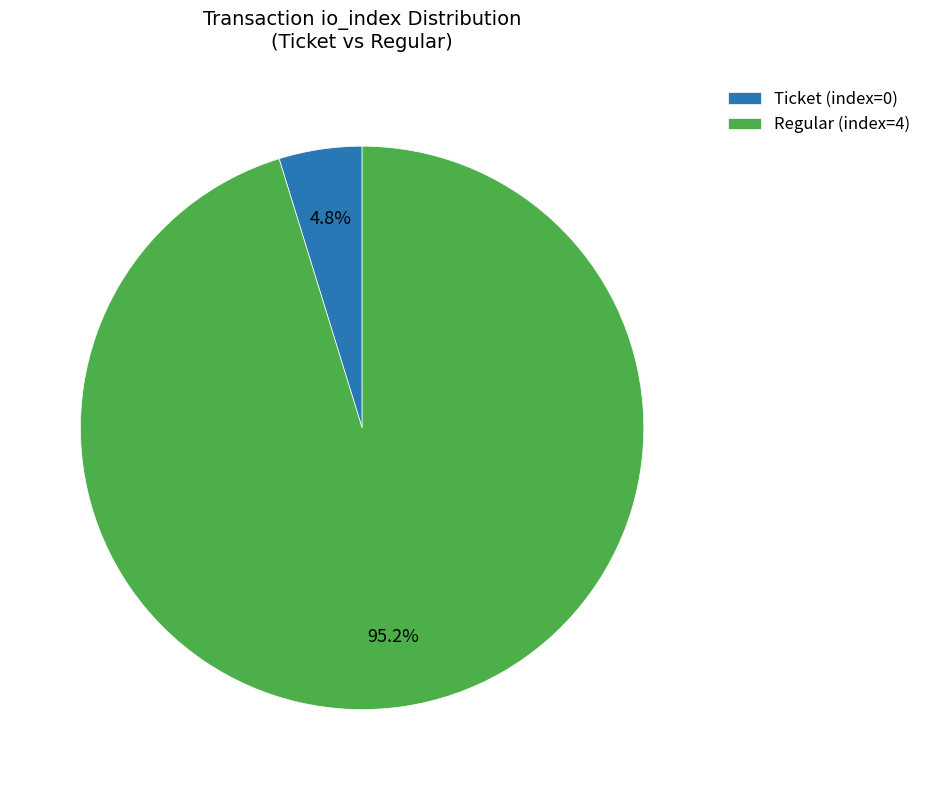

How many segments does this pie chart have?

2